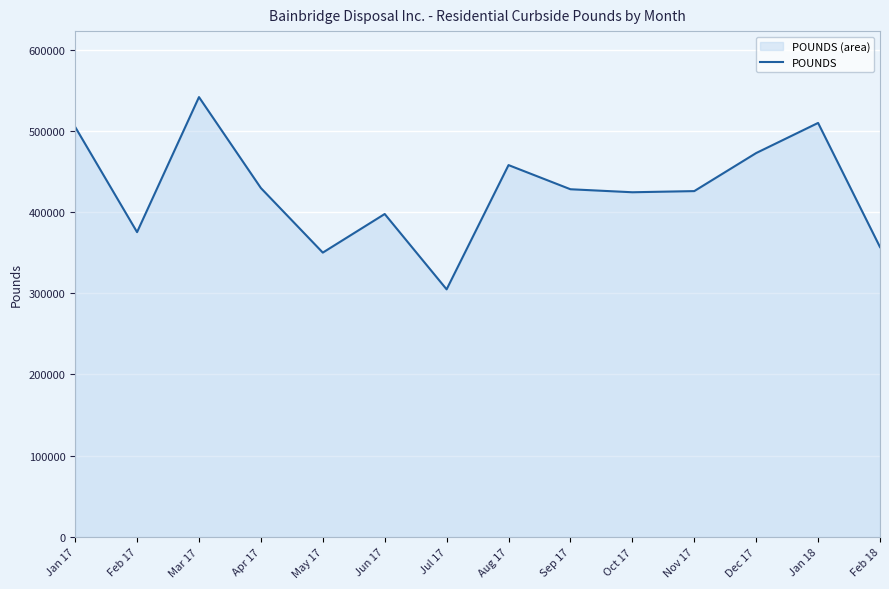

How many lines are shown in the chart?

1